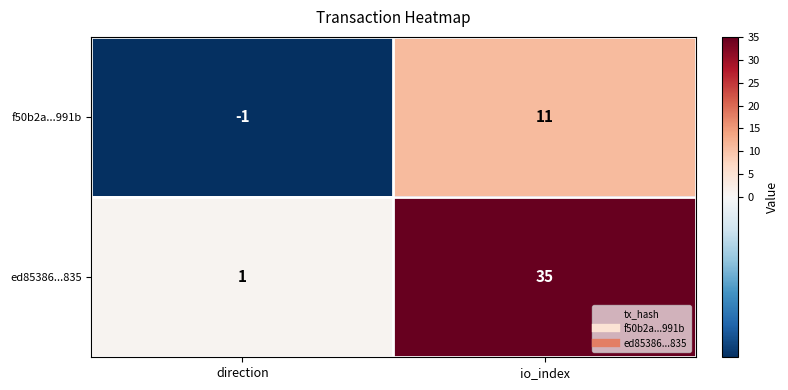

What is the difference between the maximum and minimum values in the f50b2a...991b series?

12